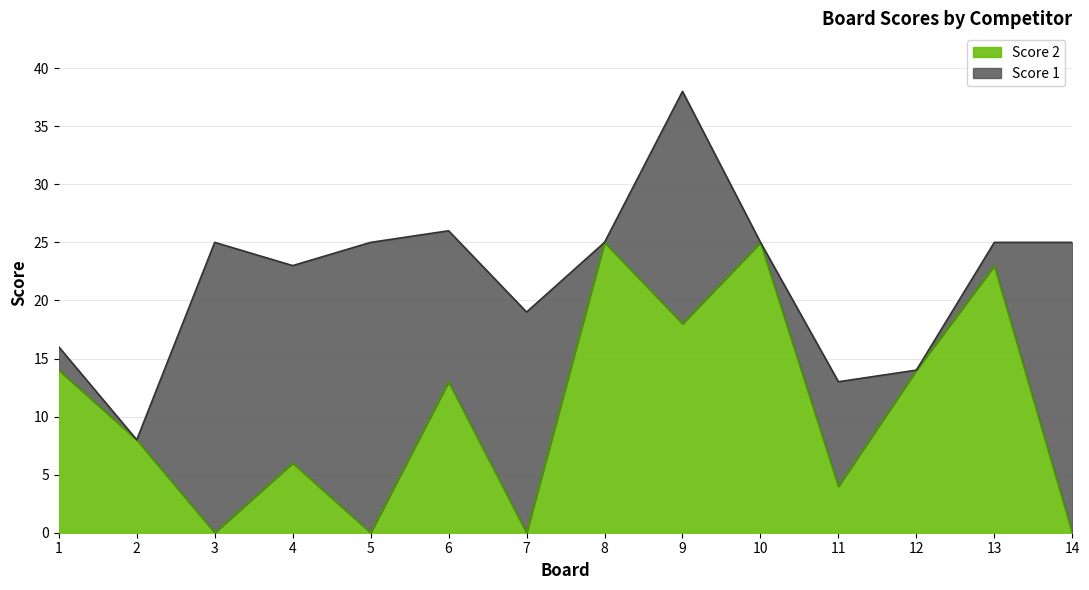

How many values are below 13?

7